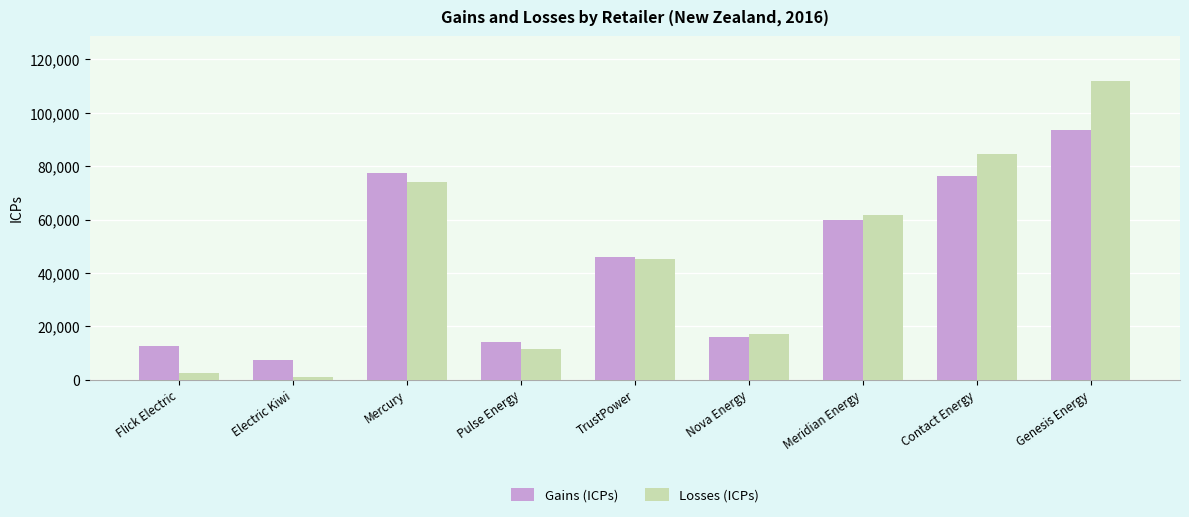

Which series changed the most between Nova Energy and Genesis Energy?

Losses (ICPs)